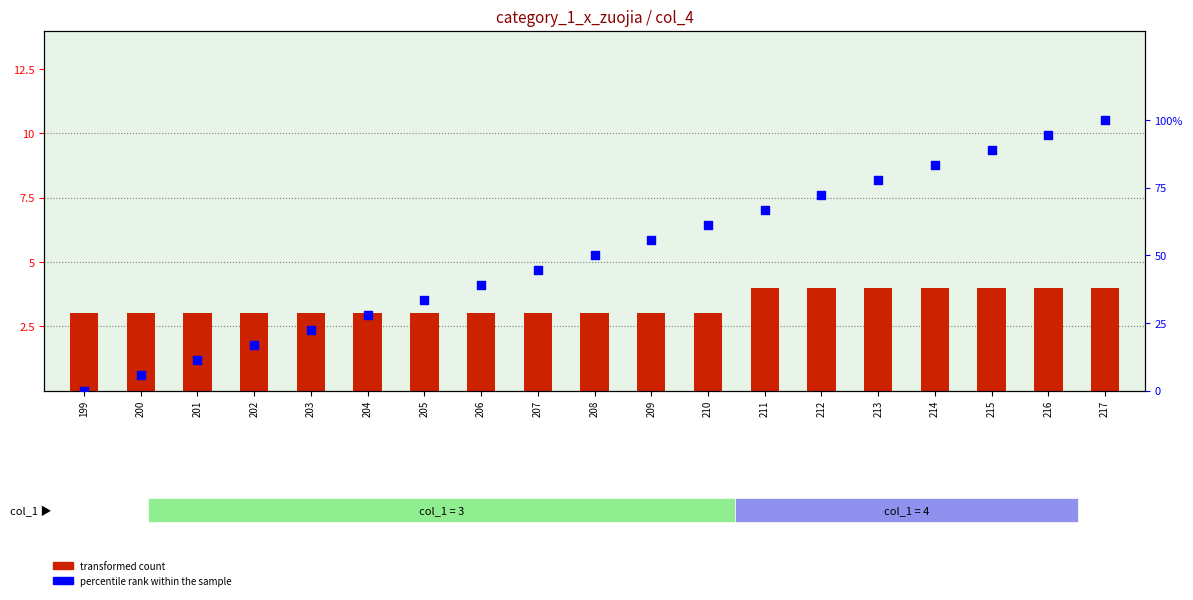

Which series has the largest Y range (max minus min)?

percentile rank within the sample